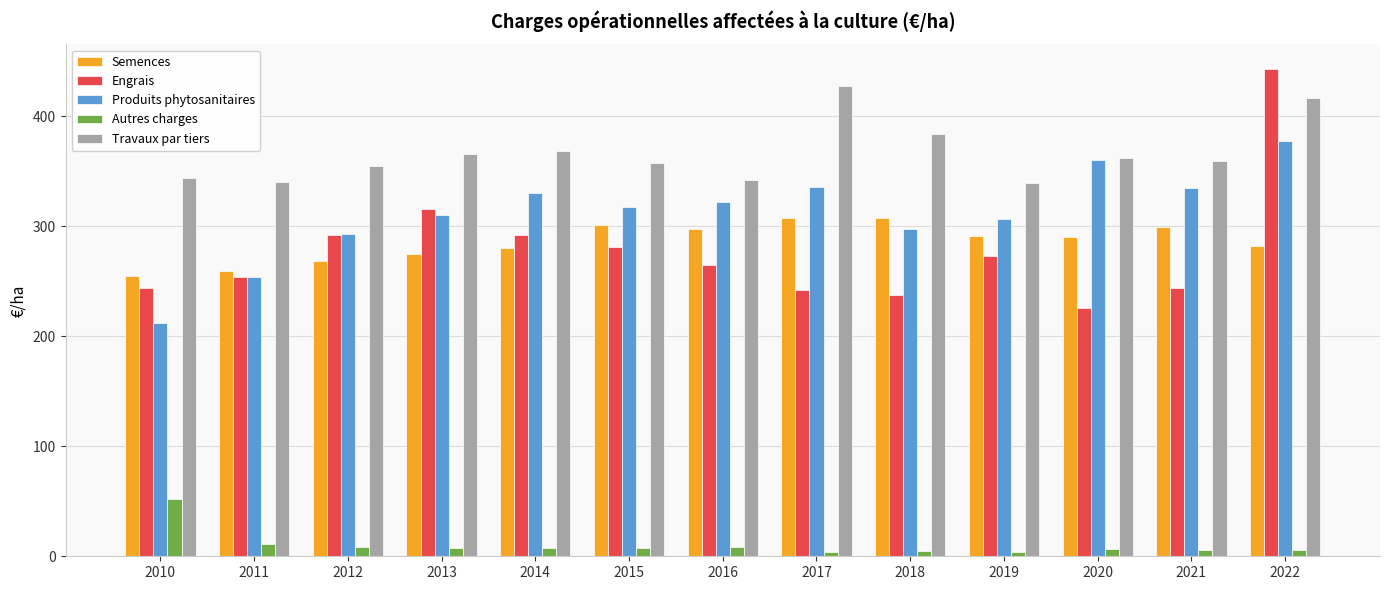

At which label does Produits phytosanitaires first exceed 317?

2014